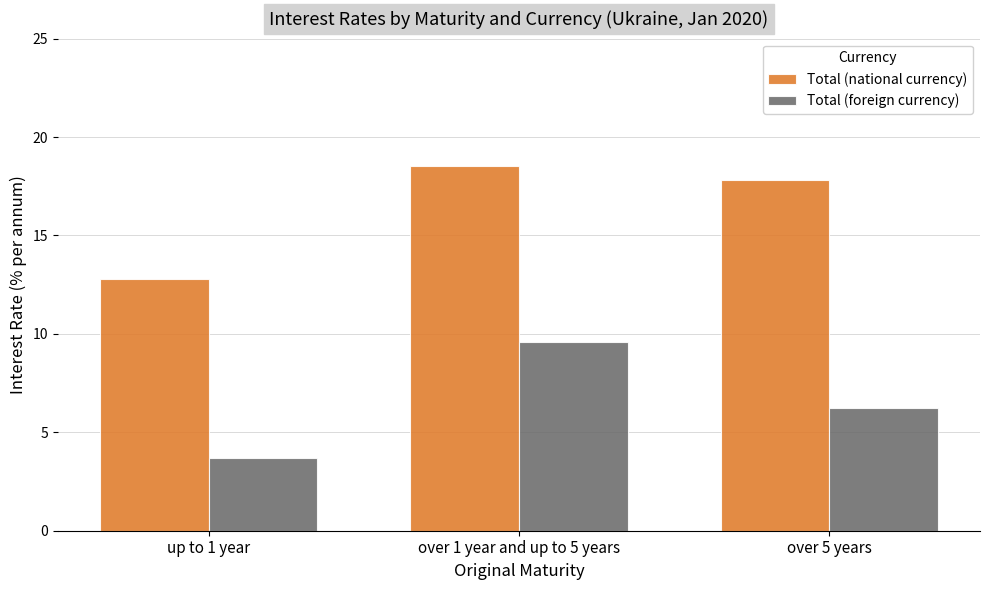

Which series changed the most between over 1 year and up to 5 years and over 5 years?

Total (foreign currency)